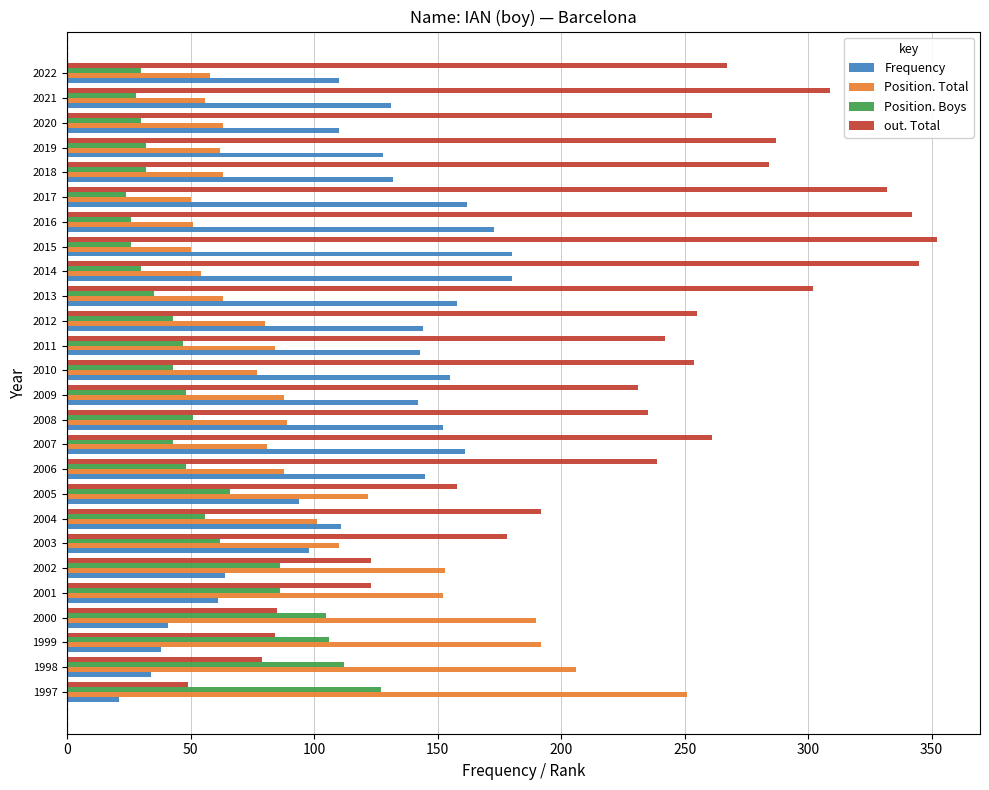

What is the spread (max minus min) of values at 2022?

237